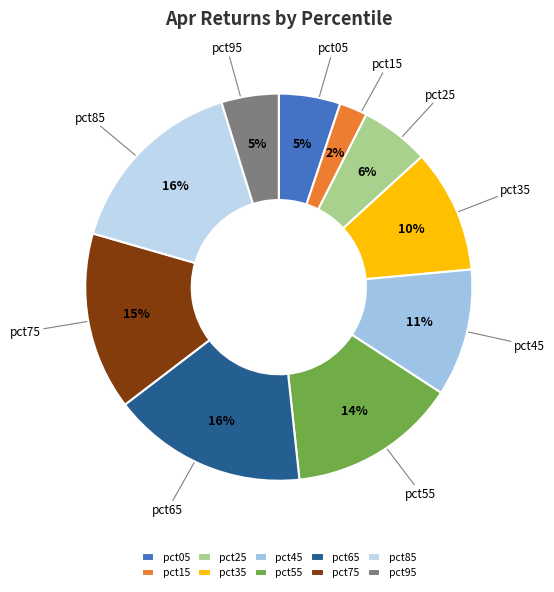

To the nearest percent, what is the average slice percentage?

10%